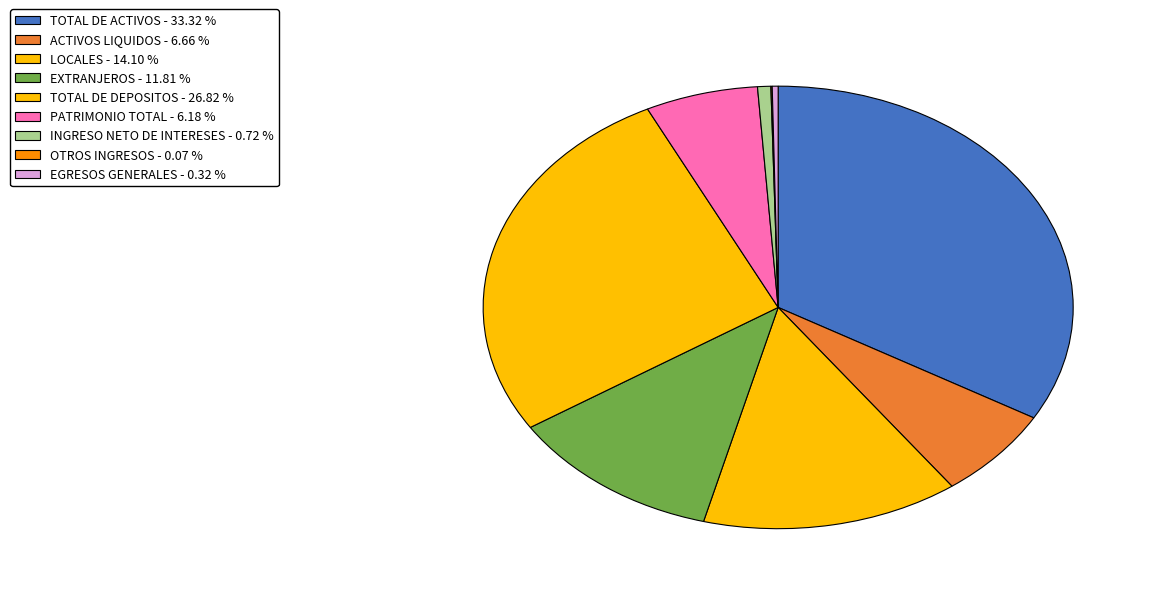

Does any single category account for the majority?

No